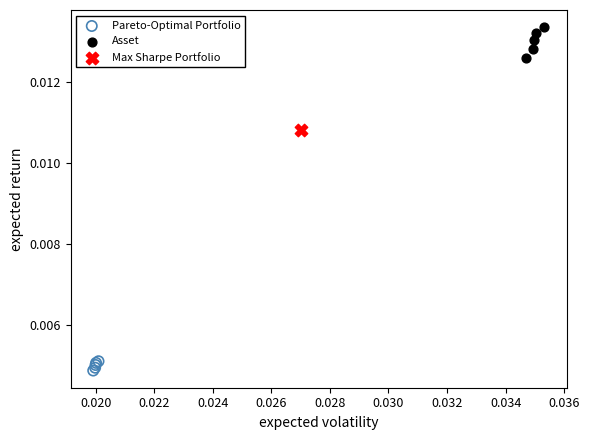

What are all the series names shown in the legend?

Pareto-Optimal Portfolio, Asset, Max Sharpe Portfolio